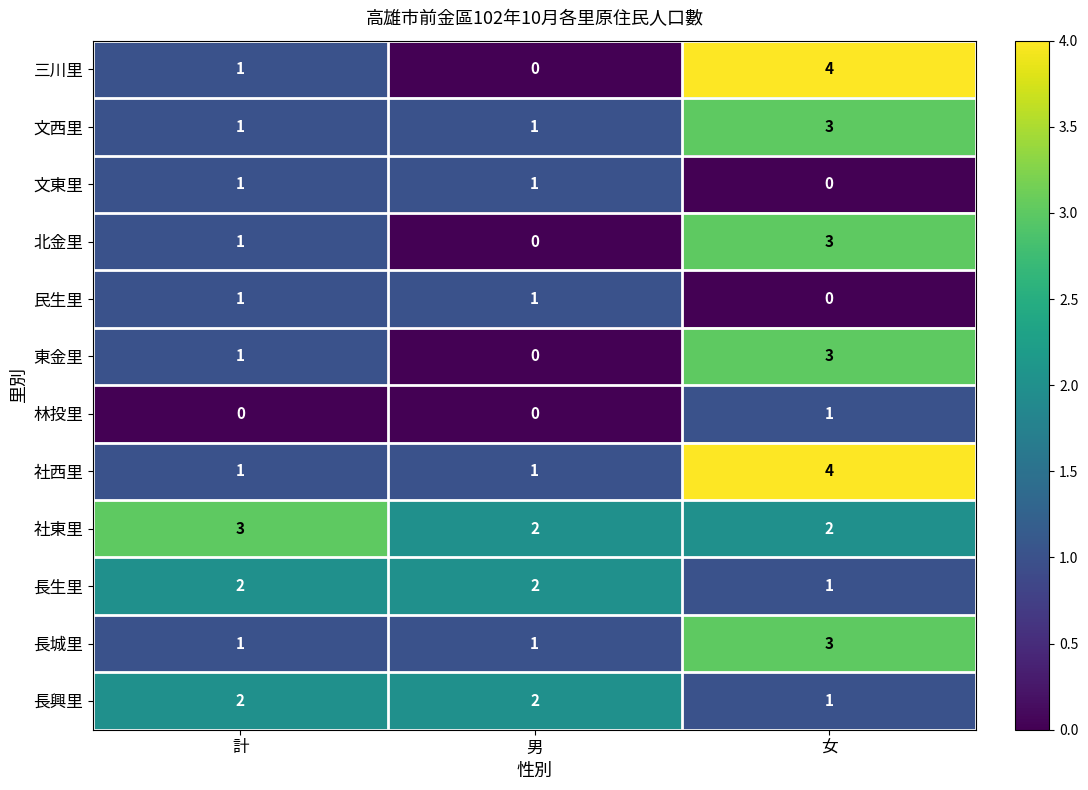

Which category has the highest value across all series?

女